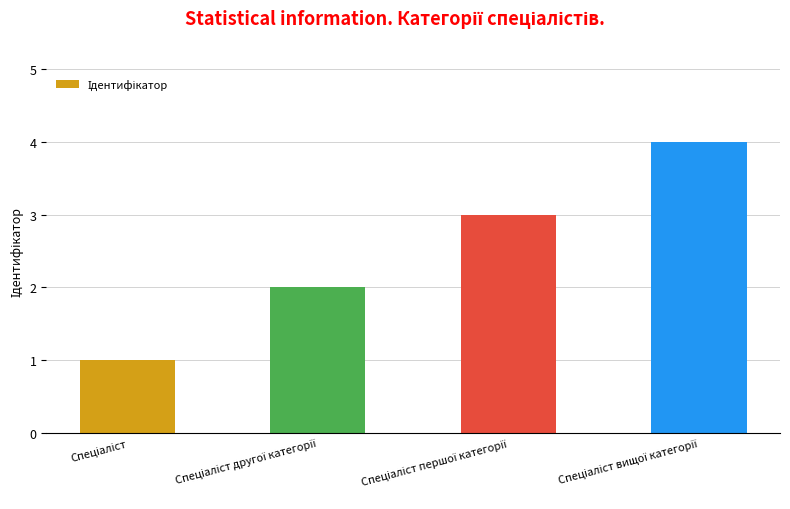

What is the difference between the second highest and minimum values?

2